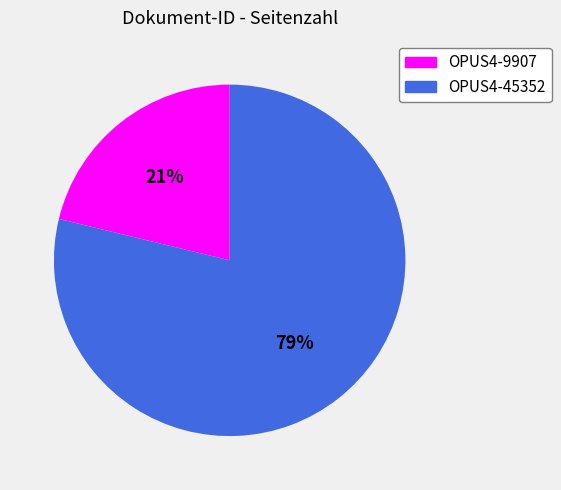

How many slices are in this pie chart?

2